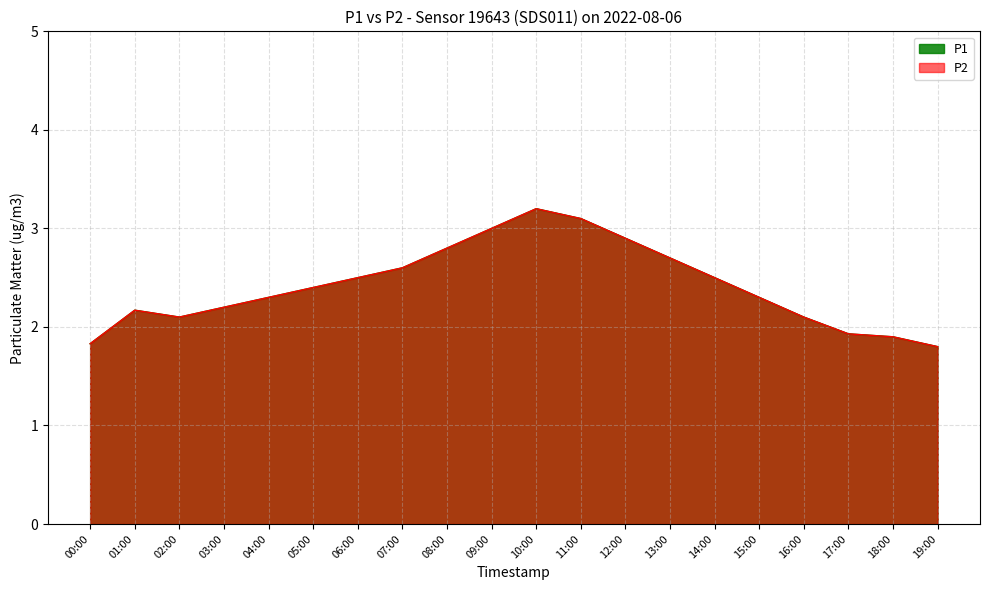

At which label does P1 reach its minimum?

00:00